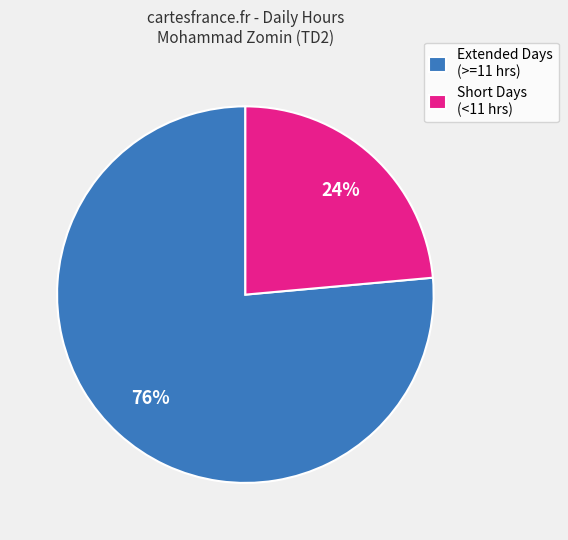

Rank the categories by value from lowest to highest.

Short Days (<11 hrs), Extended Days (>=11 hrs)